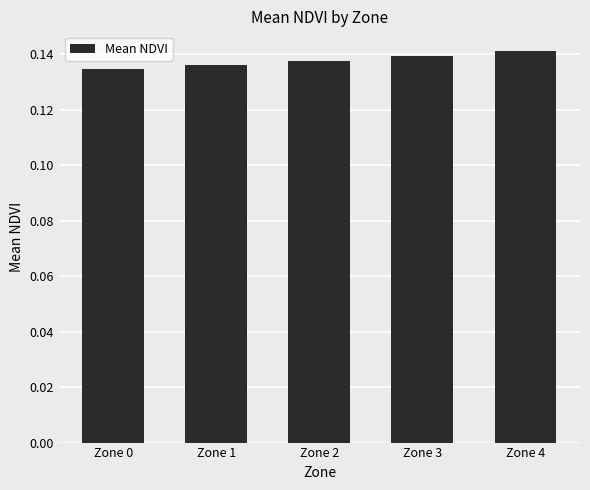

What is the sum of all values?

0.7